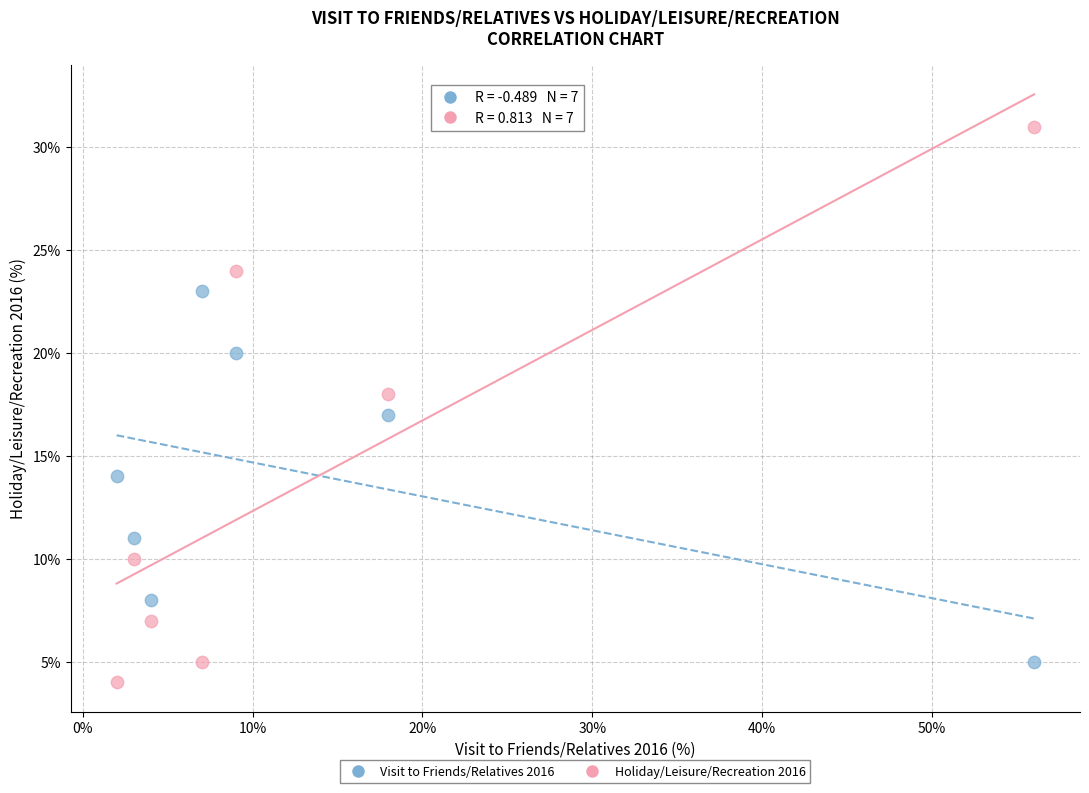

Which series has the largest Y range (max minus min)?

Holiday/Leisure/Recreation 2016